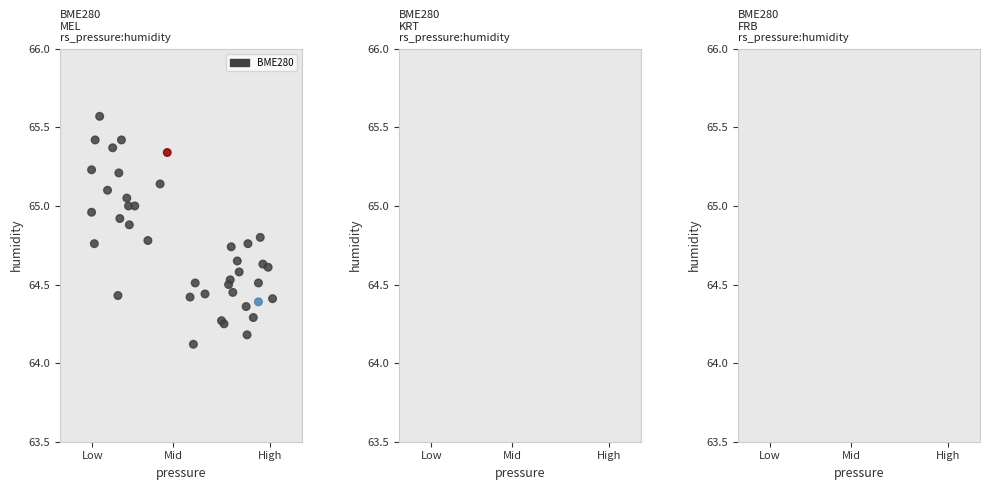

What Y value in the scatter plot is closest to 64?

64.1